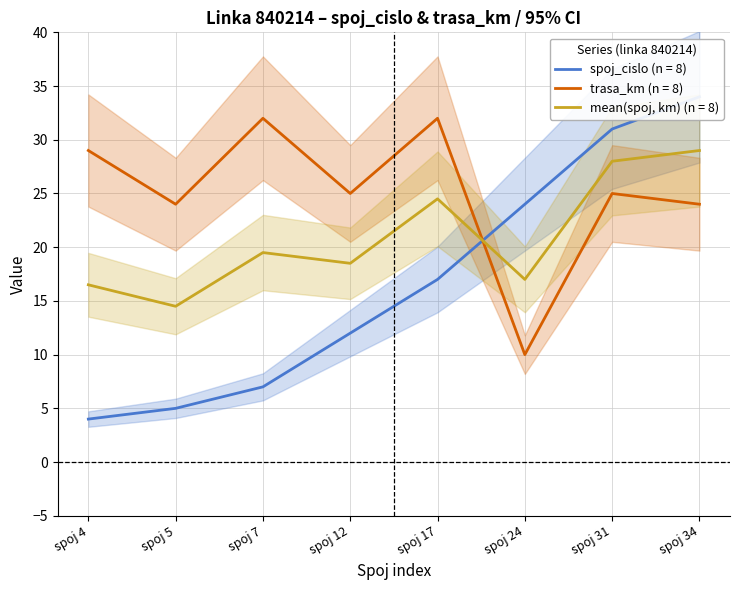

The value of mean(spoj, km) (n = 8) at spoj 34 is 50.7. True or false?

False